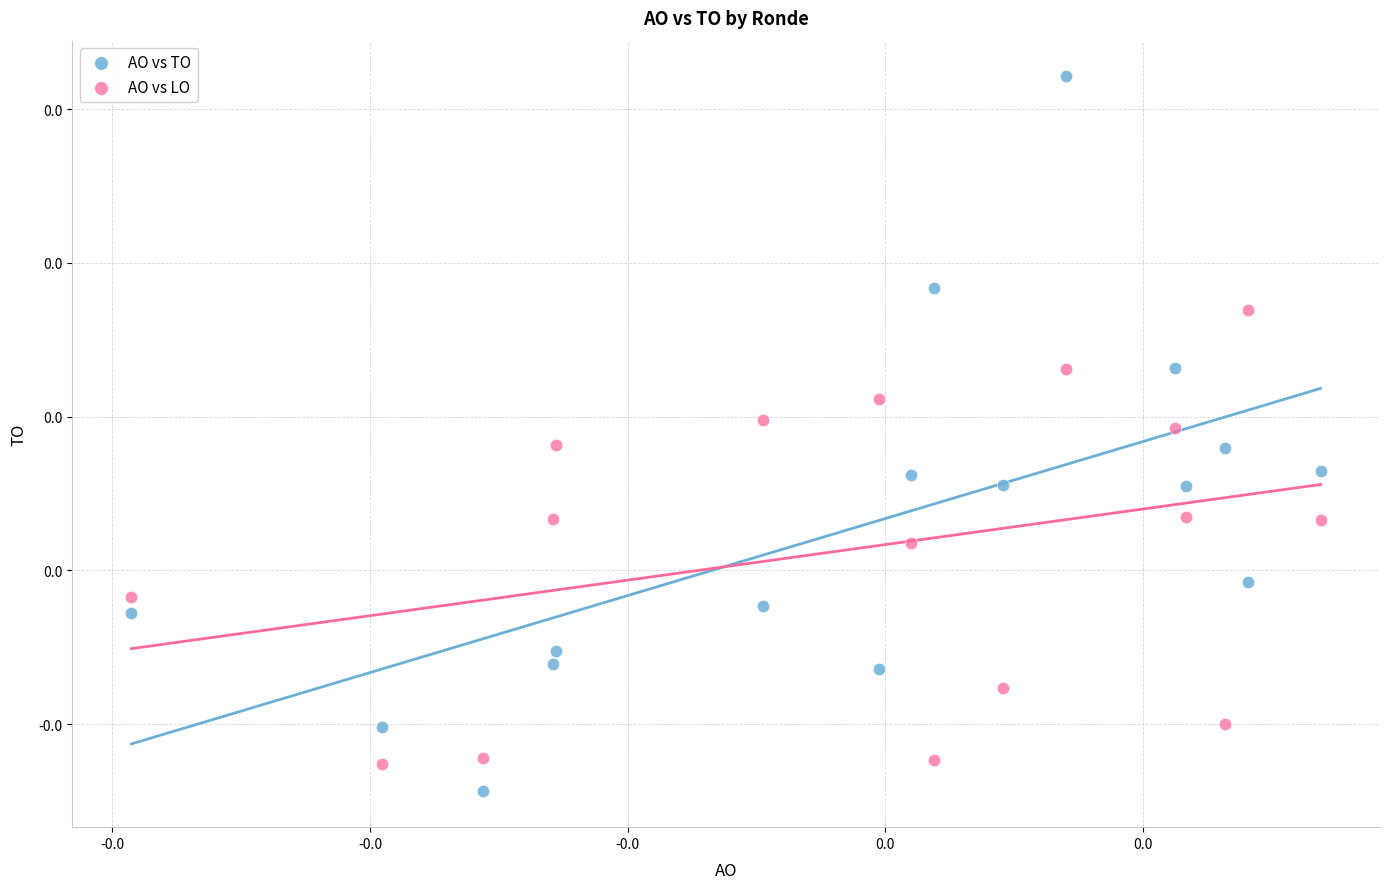

Which series reaches the minimum Y coordinate?

AO vs TO